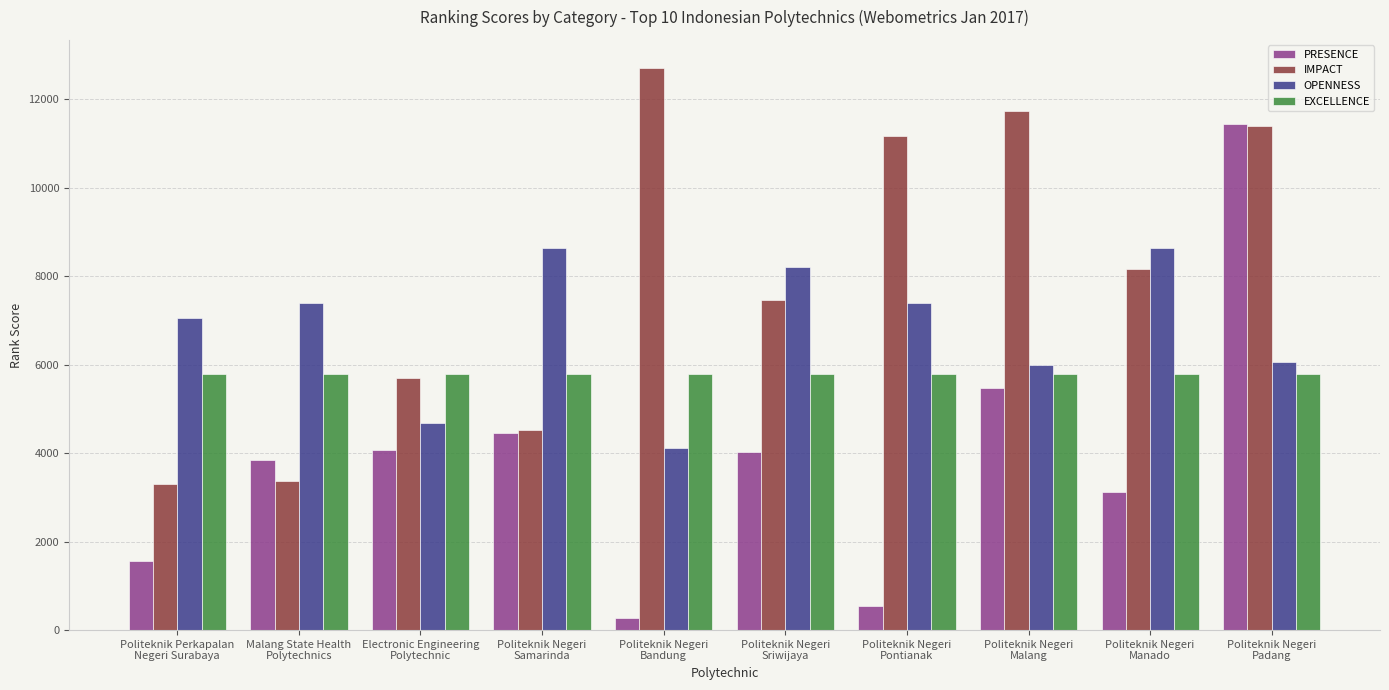

Rank the series by their maximum value, from highest to lowest.

IMPACT, PRESENCE, OPENNESS, EXCELLENCE